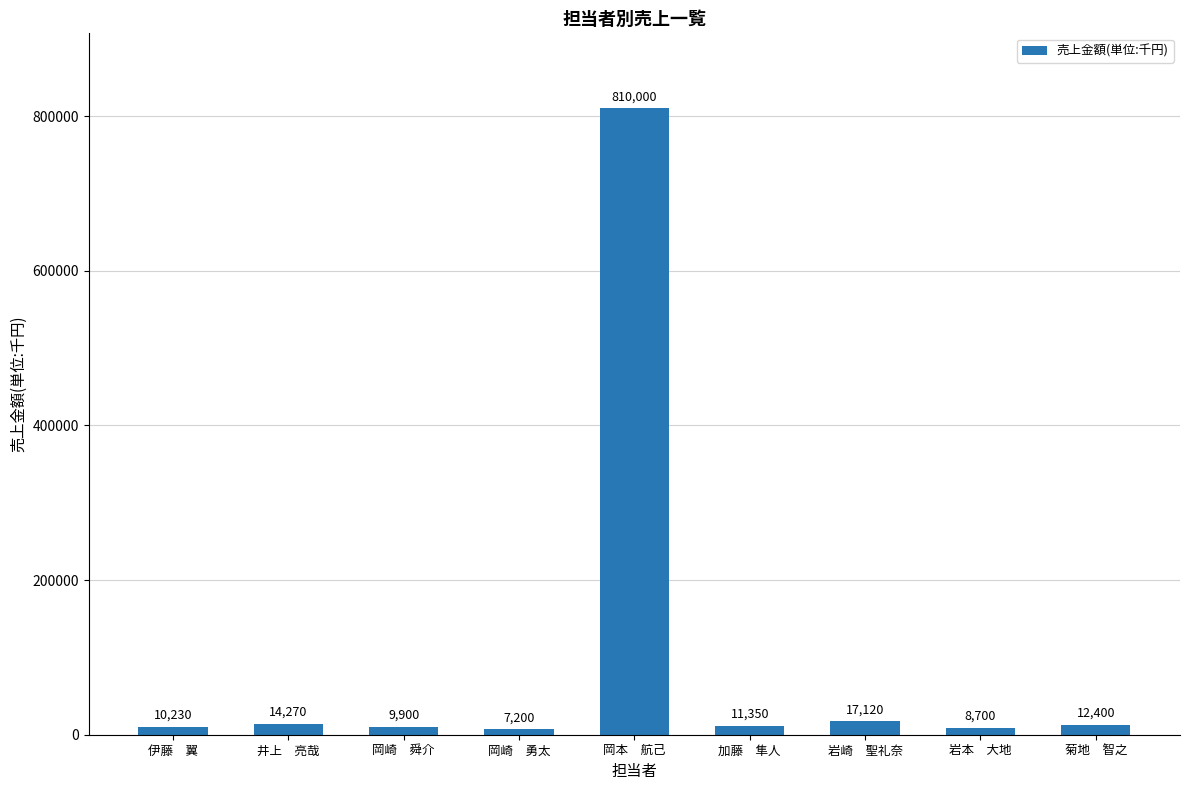

How many distinct data groups are displayed?

1